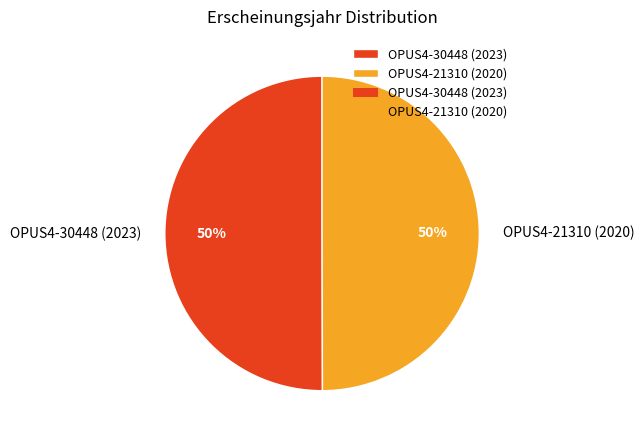

Is it true that OPUS4-21310 (2020) is 50% of the pie?

True